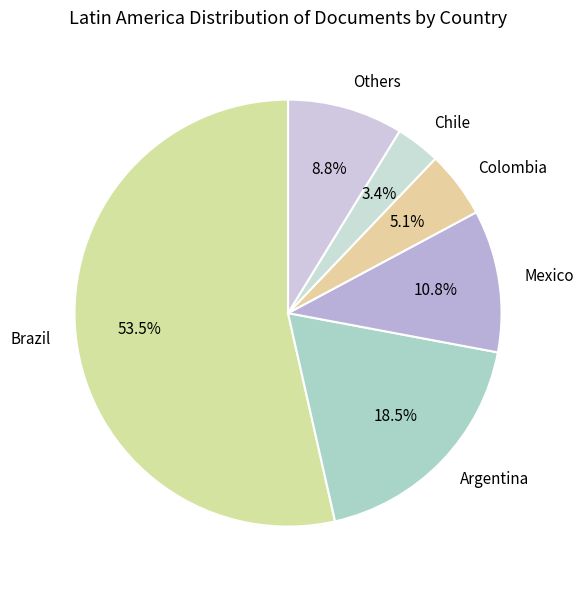

Is there any slice that represents more than half of the pie?

Yes